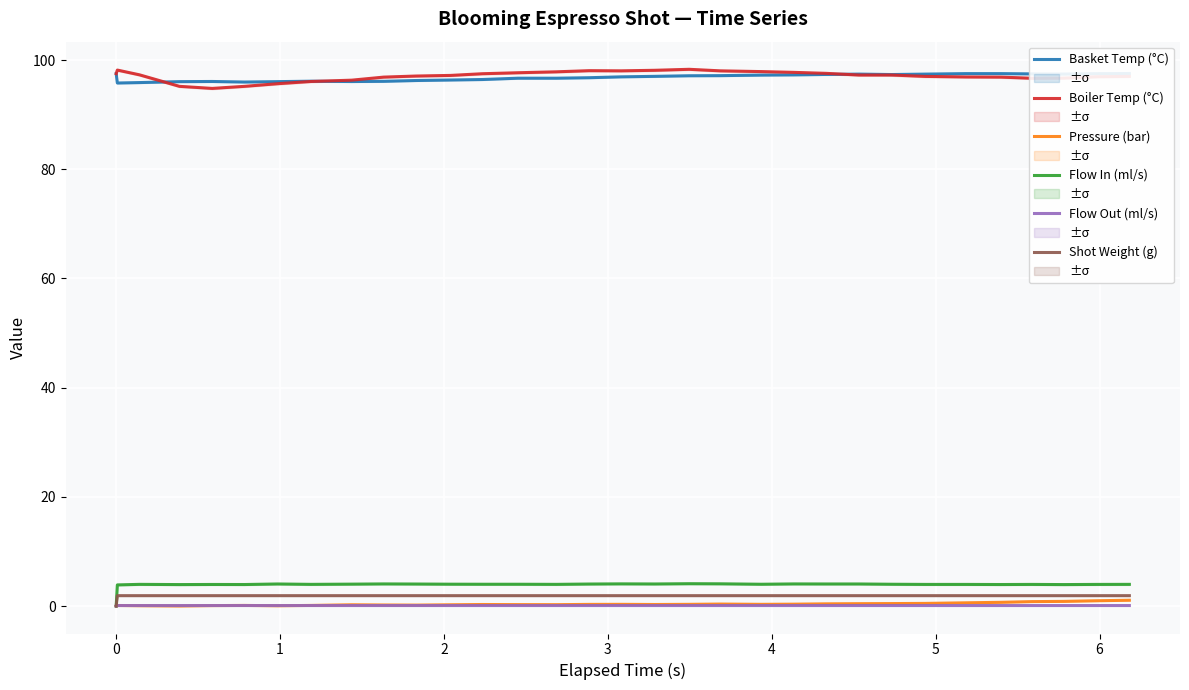

True or false: Basket Temp (°C) and Flow In (ml/s) cross at least once.

False